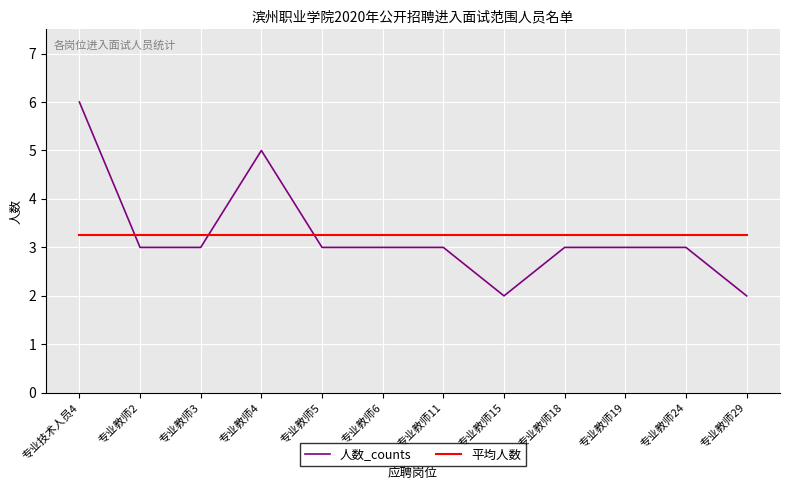

What position from the left is 专业教师6?

6